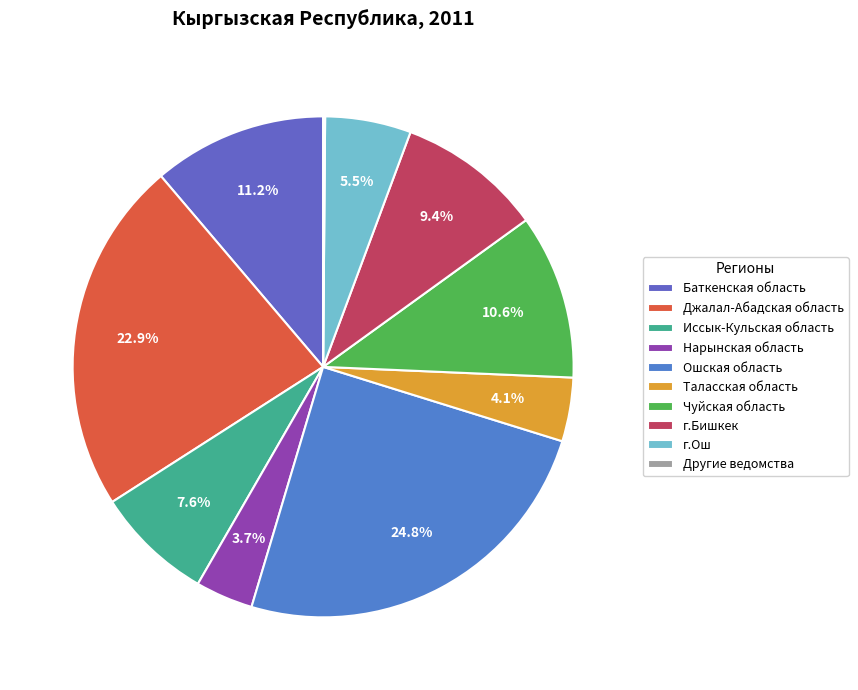

What portion of the pie excludes Нарынская область?

96.3%